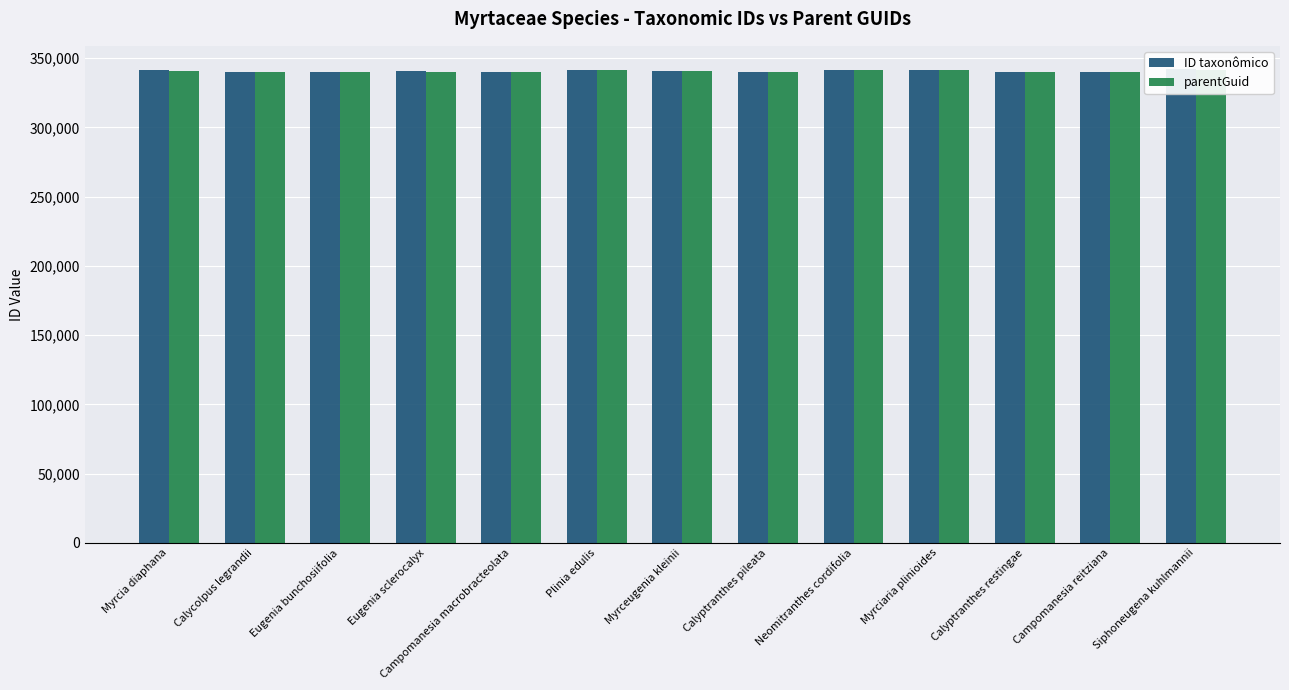

Where does the parentGuid series first go above 340178?

Myrcia diaphana